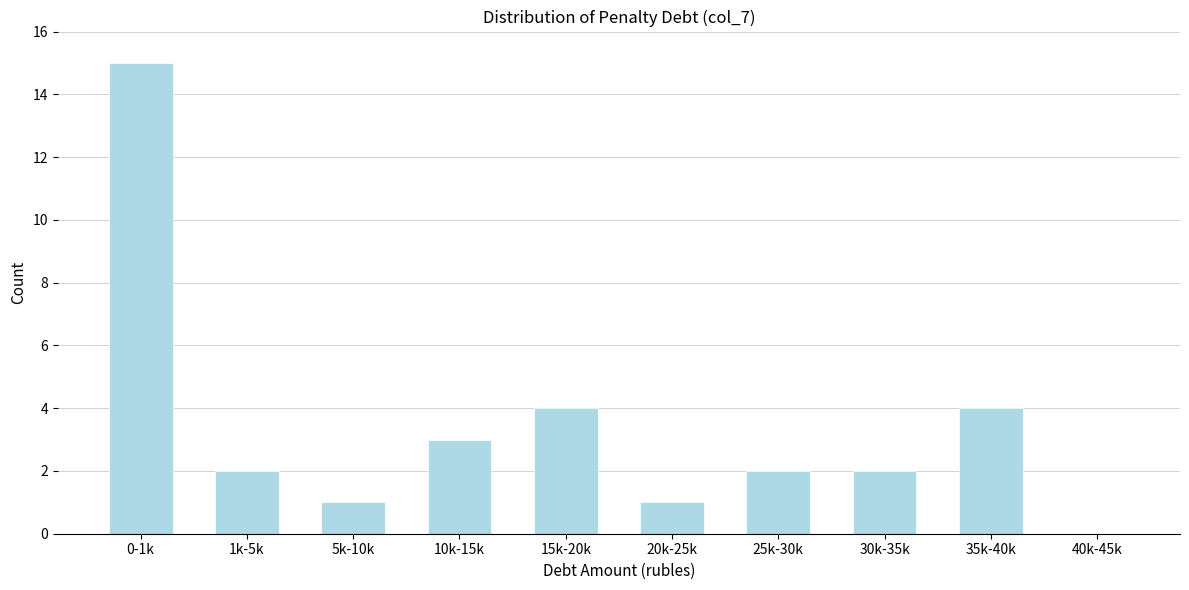

Reading left to right, what are all the values shown in this chart?

0-1k=15	1k-5k=2	5k-10k=1	10k-15k=3	15k-20k=4	20k-25k=1	25k-30k=2	30k-35k=2	35k-40k=4	40k-45k=0